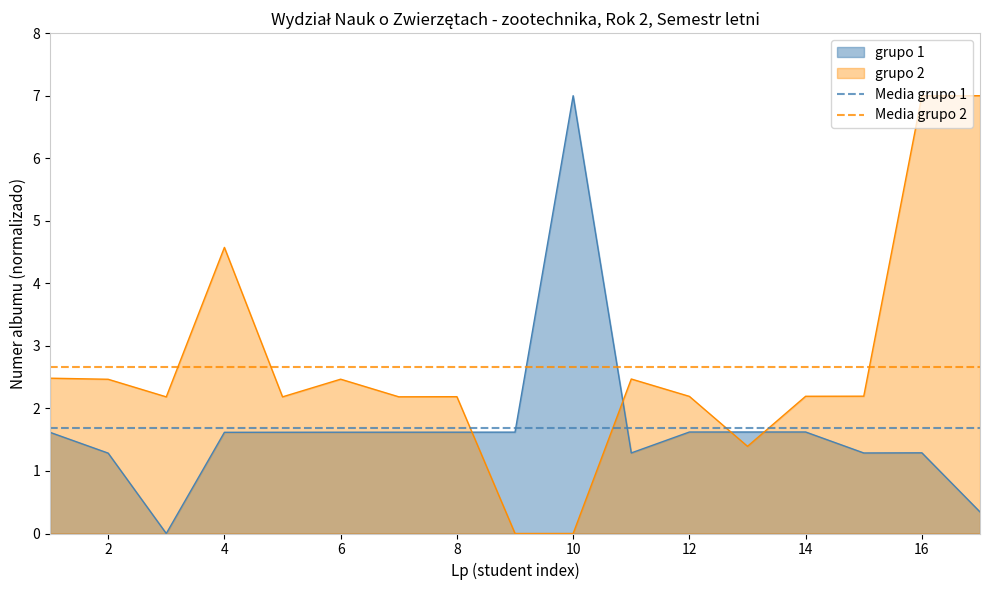

What is the average value of the Media grupo 2 series?

2.7